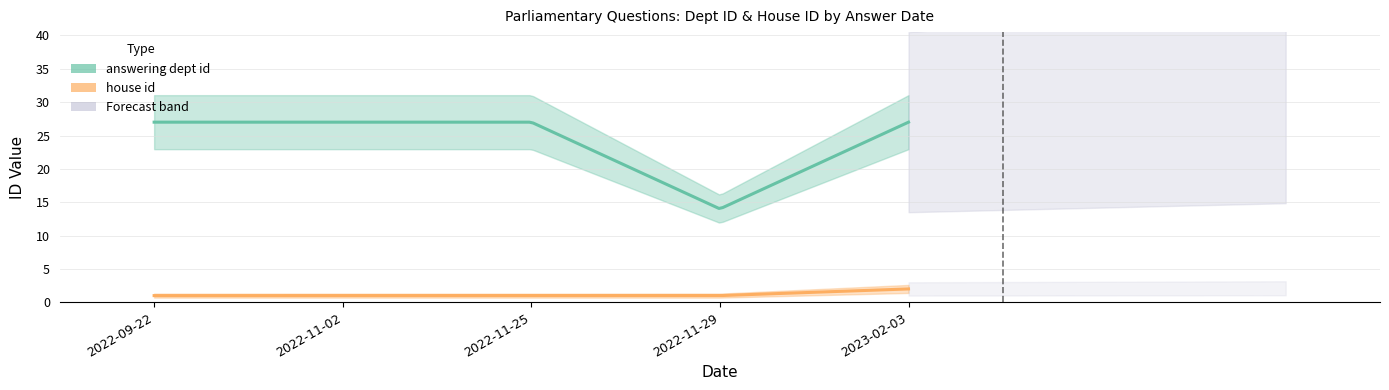

How many lines are shown in the chart?

2